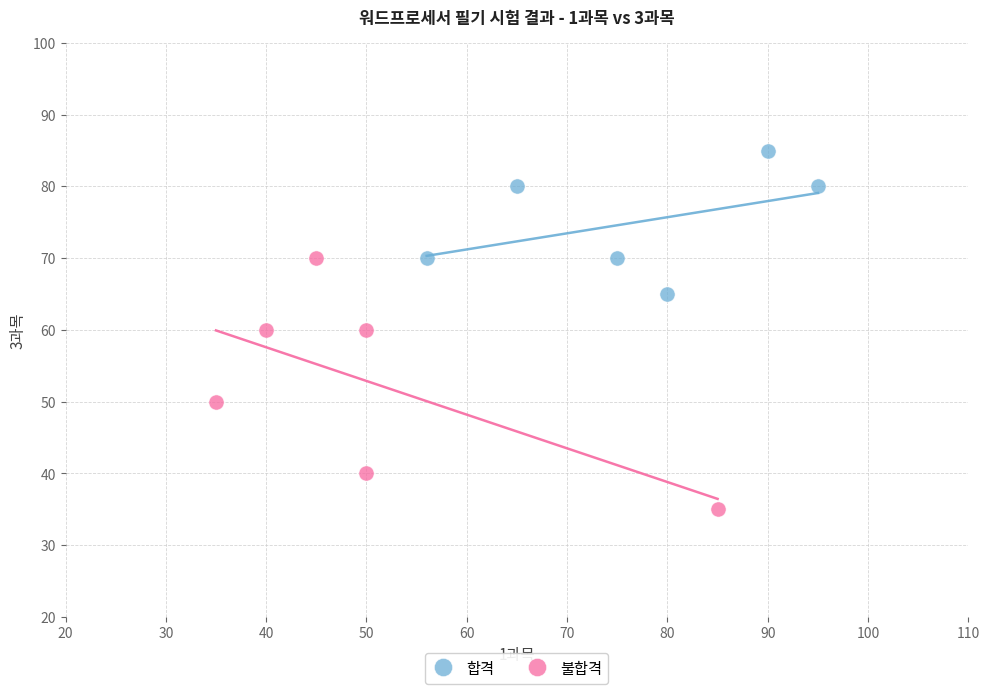

Which series reaches the minimum Y coordinate?

불합격